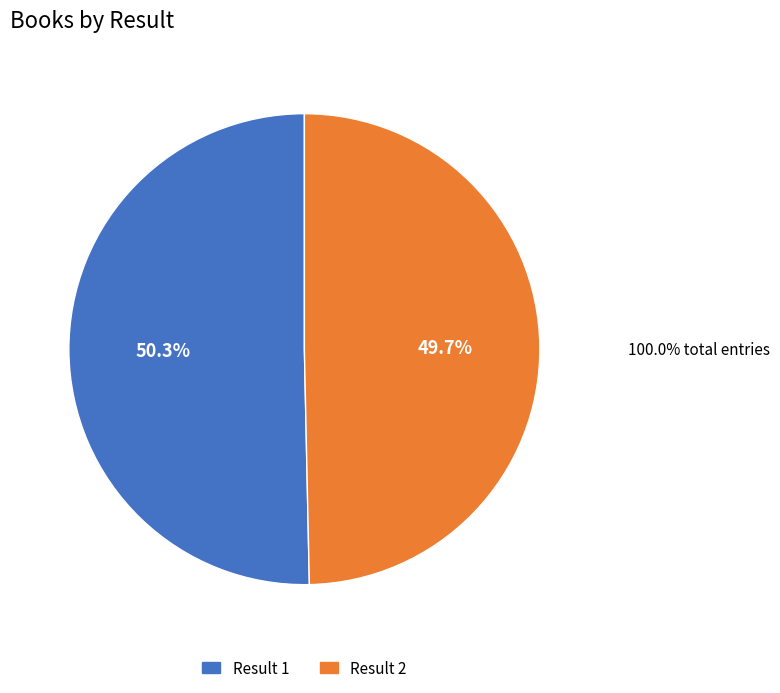

Is there any slice that represents more than half of the pie?

Yes